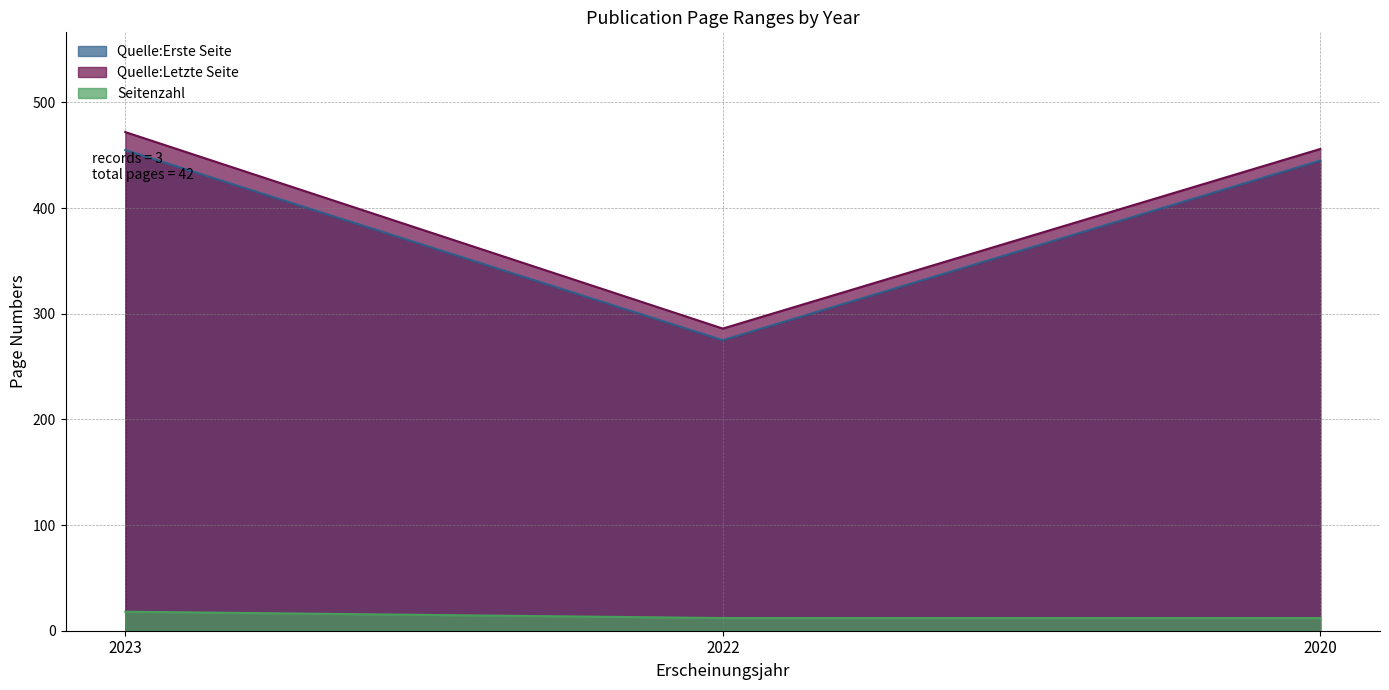

How many lines are shown in the chart?

3